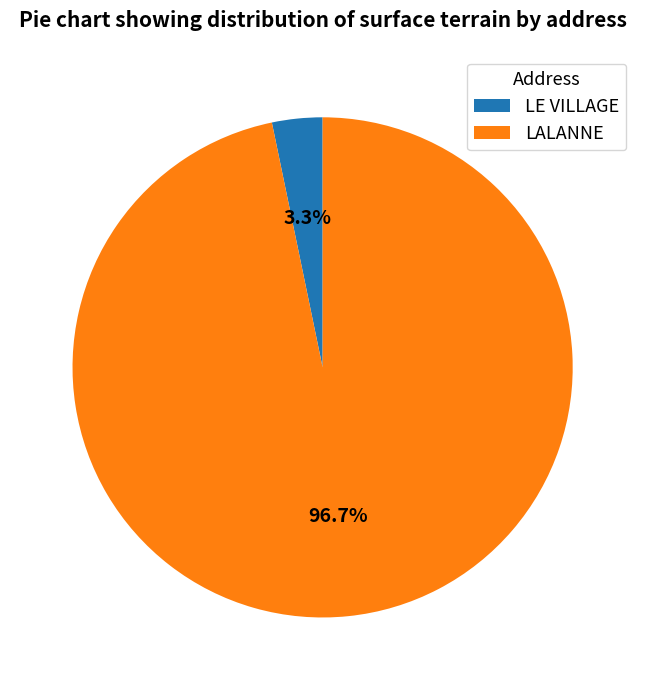

Count the number of slices in the pie.

2